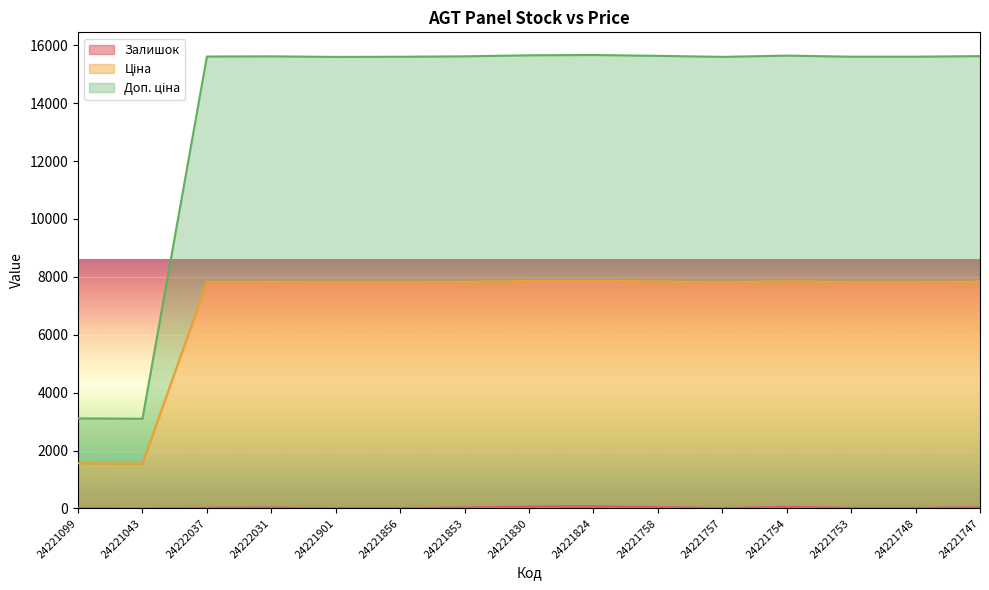

At which category does Доп. ціна reach its first local valley?

24221043